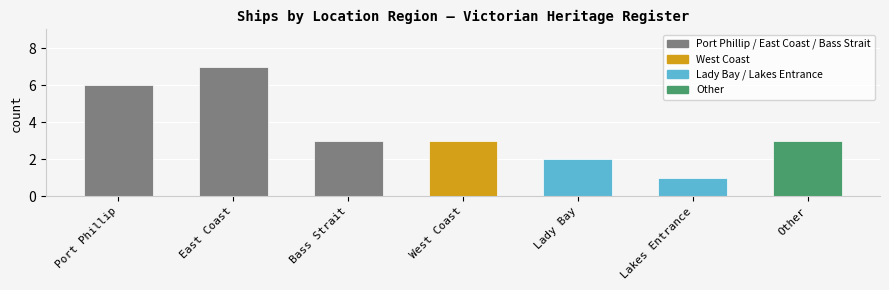

What is the approximate value at Port Phillip?

6